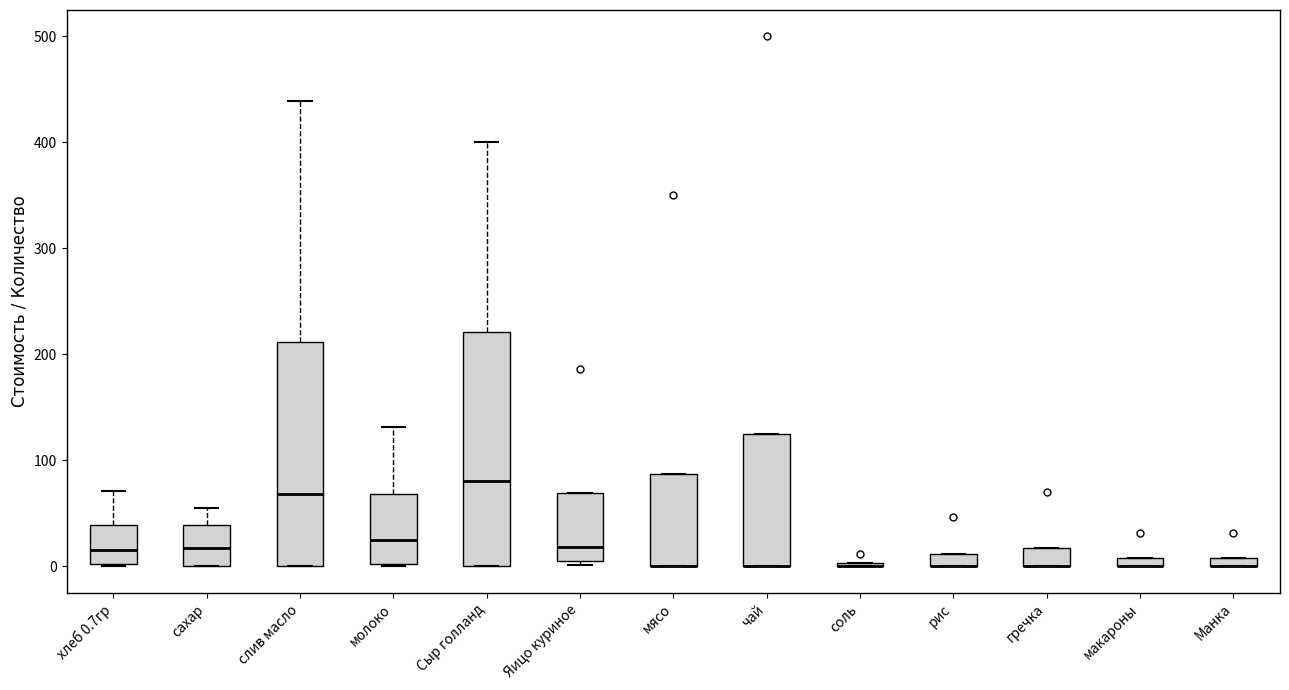

Where is the lower edge of the box for сахар on the y-axis? The values are not printed on the chart, so give them approximately, as read against the axis.

0